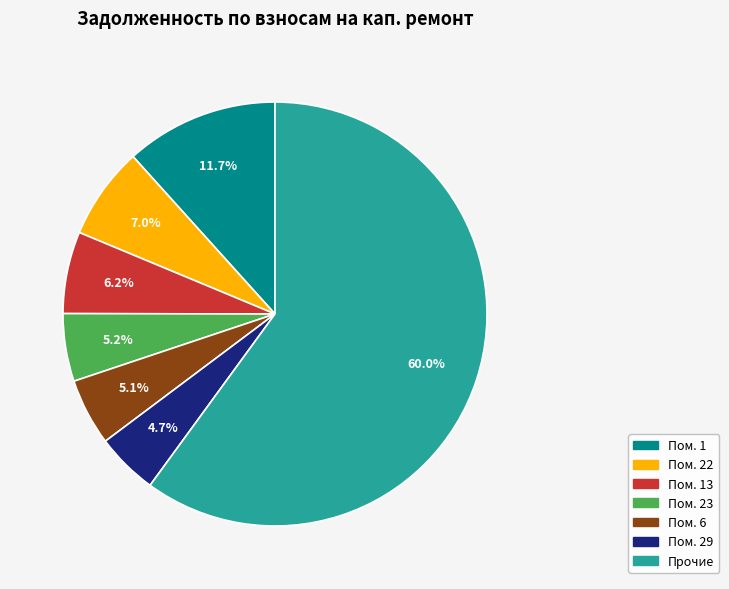

Is there any slice that represents more than half of the pie?

Yes